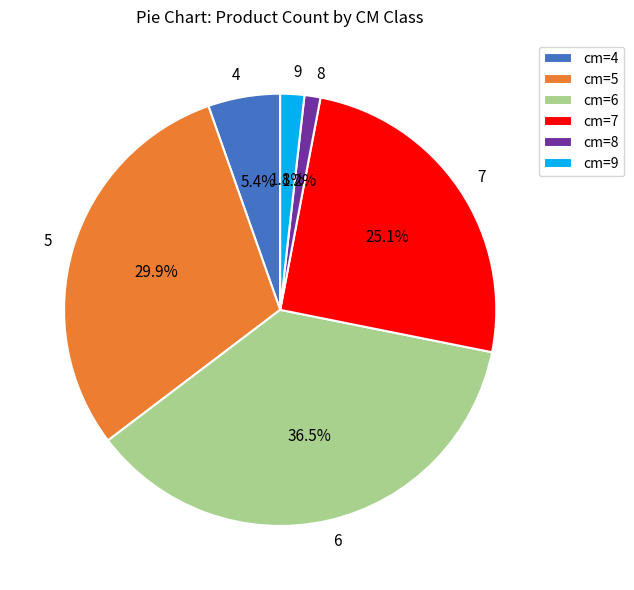

How many segments does this pie chart have?

6